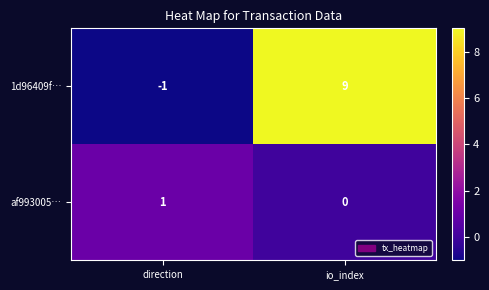

What is the sum of the 1d96409f… values at direction and io_index?

8